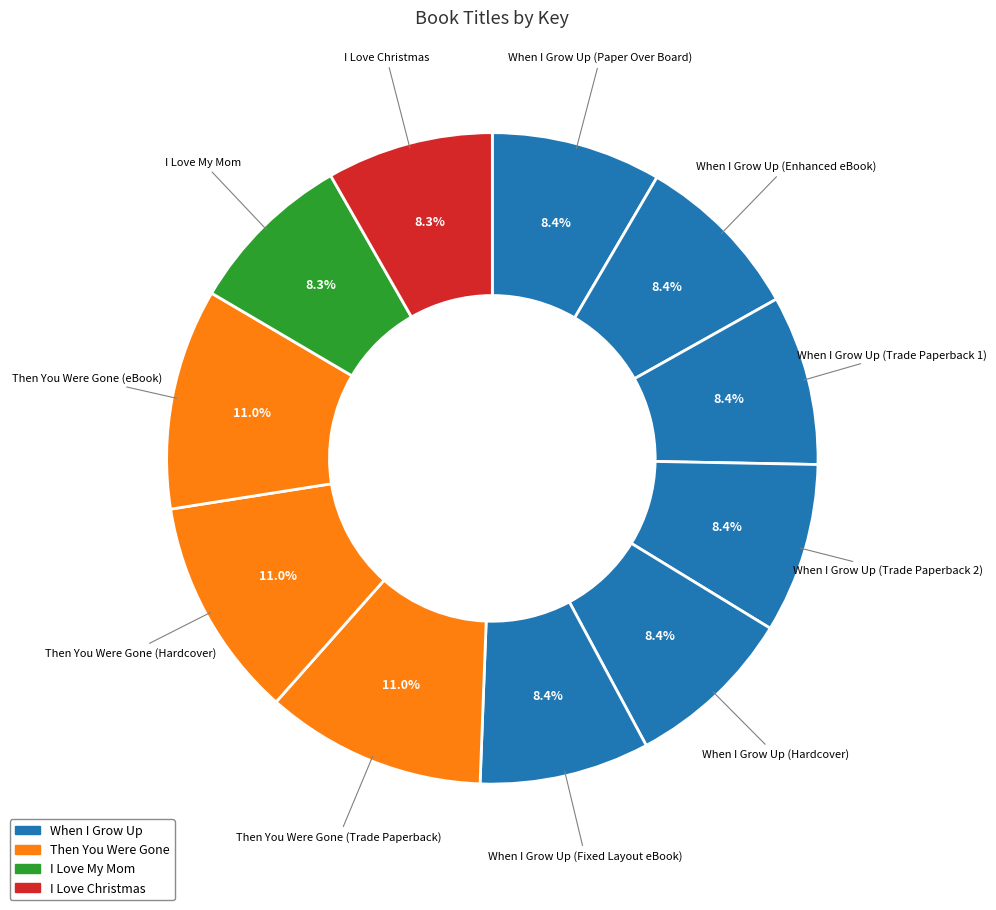

How many slices are in this pie chart?

11